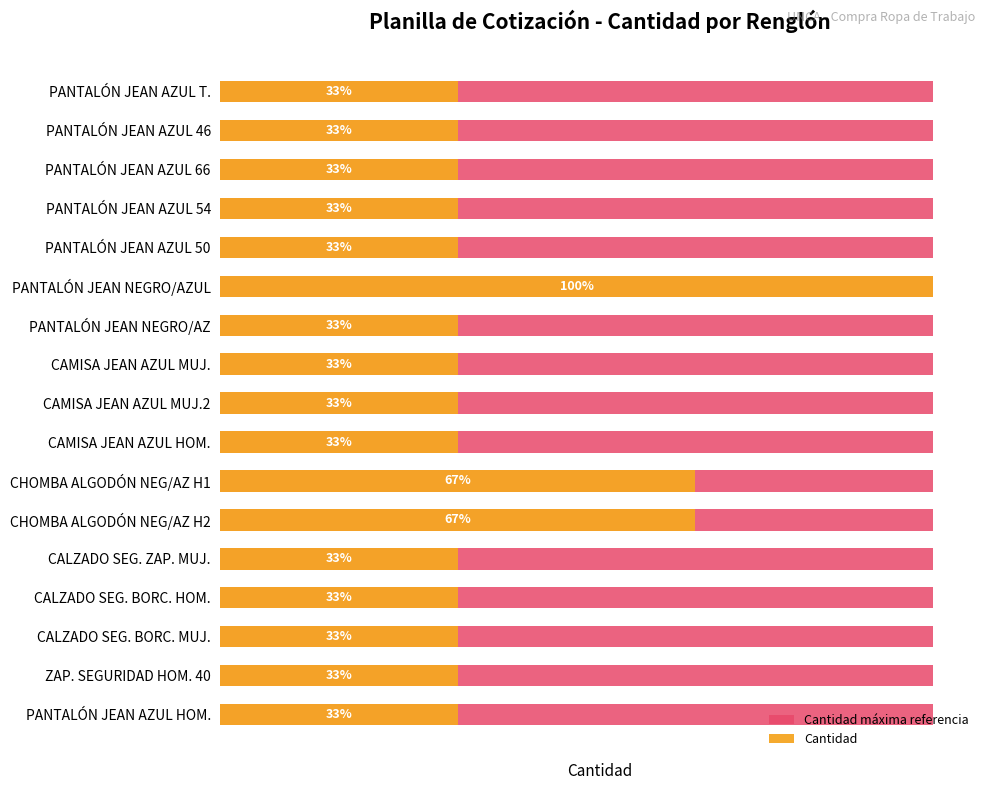

How many distinct data groups are displayed?

2